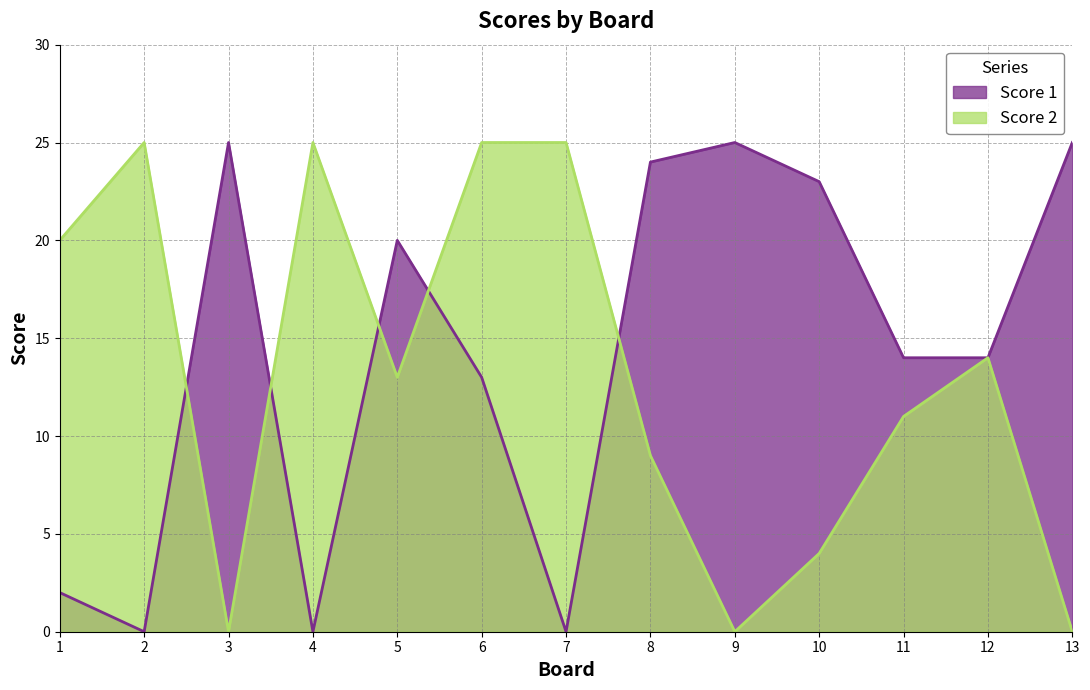

At how many categories does at least one series exceed 5?

13